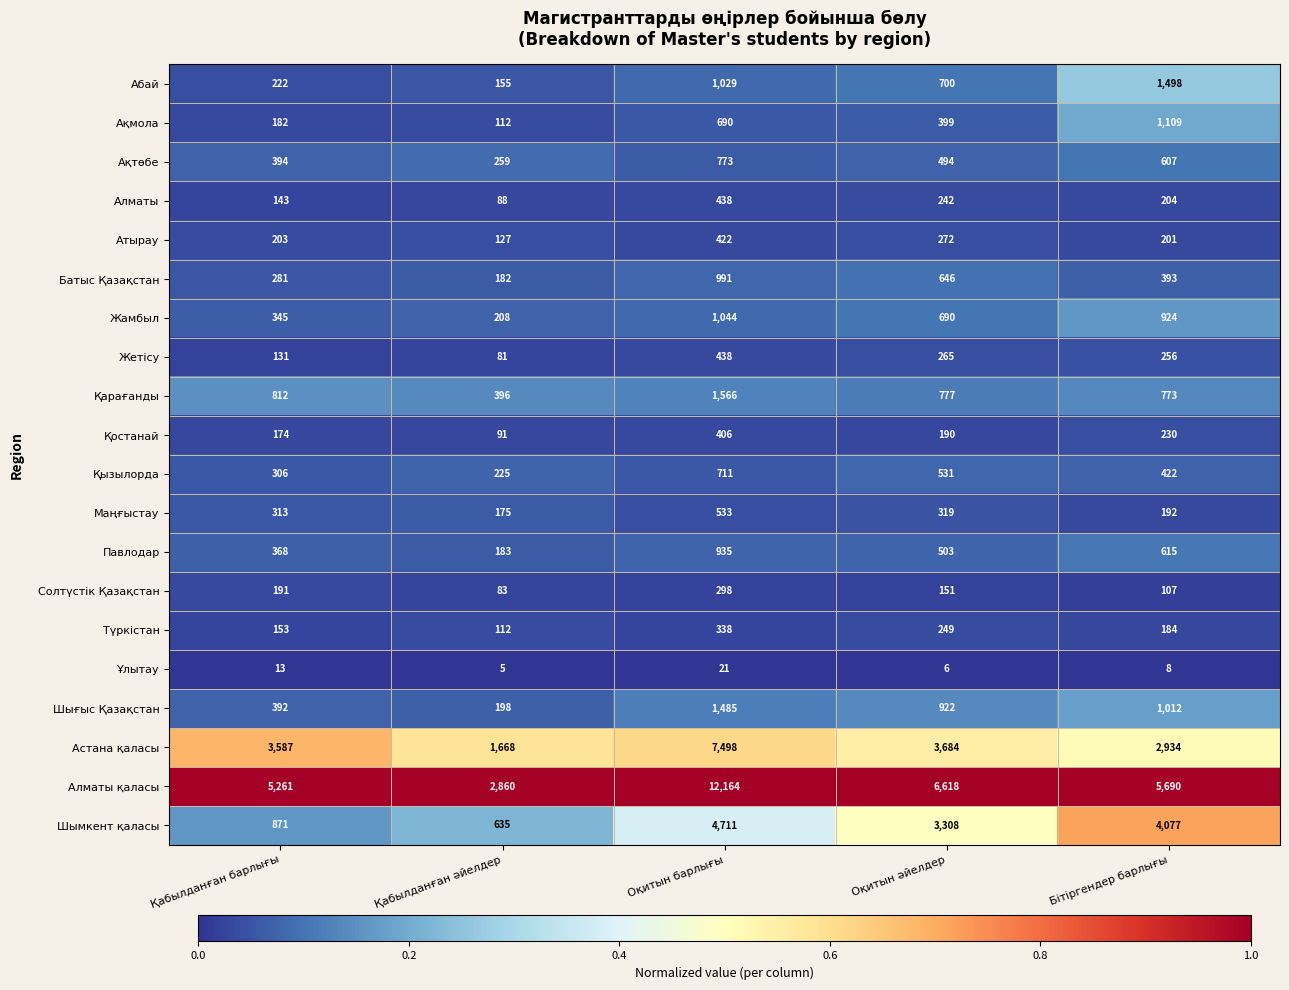

What value does the Шымкент қаласы series have at Қабылданған барлығы, to the nearest 50?

850